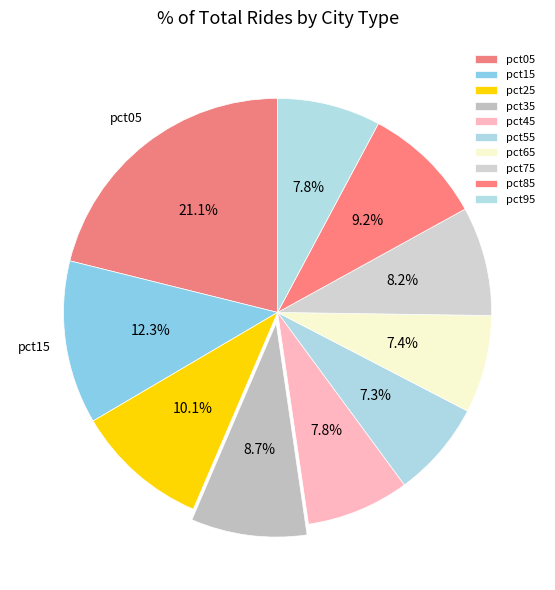

How many slices are in this pie chart?

10